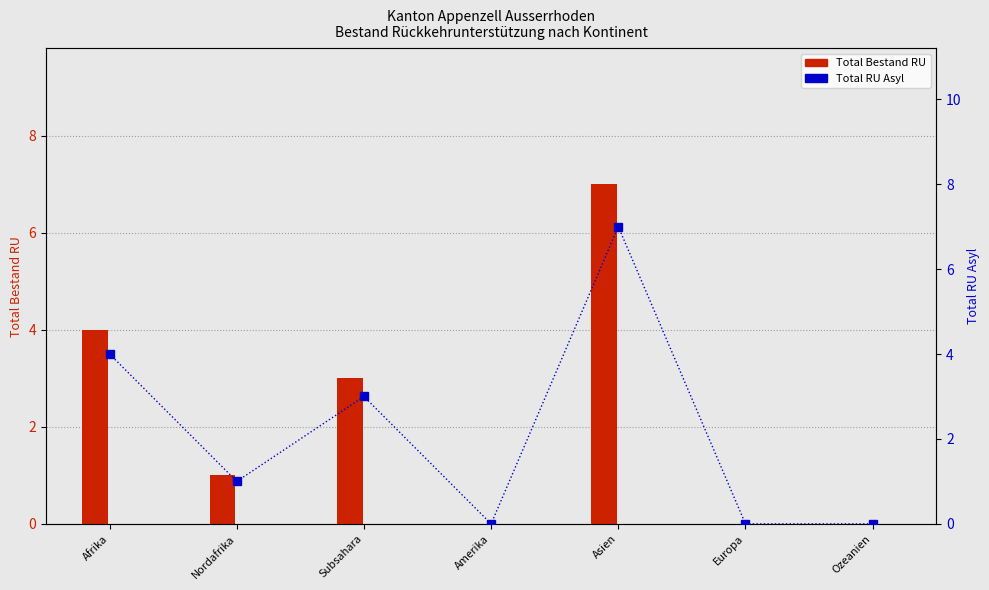

What is the difference between the Total Bestand RU values at Amerika and Asien?

7